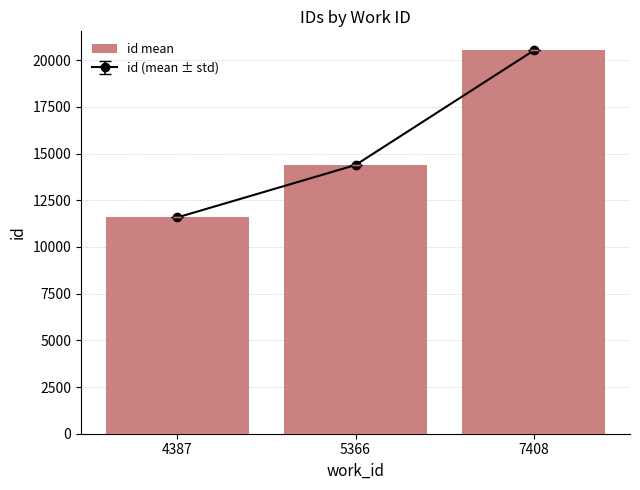

Reading left to right, transcribe all the data shown in this chart.

4387=11581.0	5366=14387.8	7408=20521.0